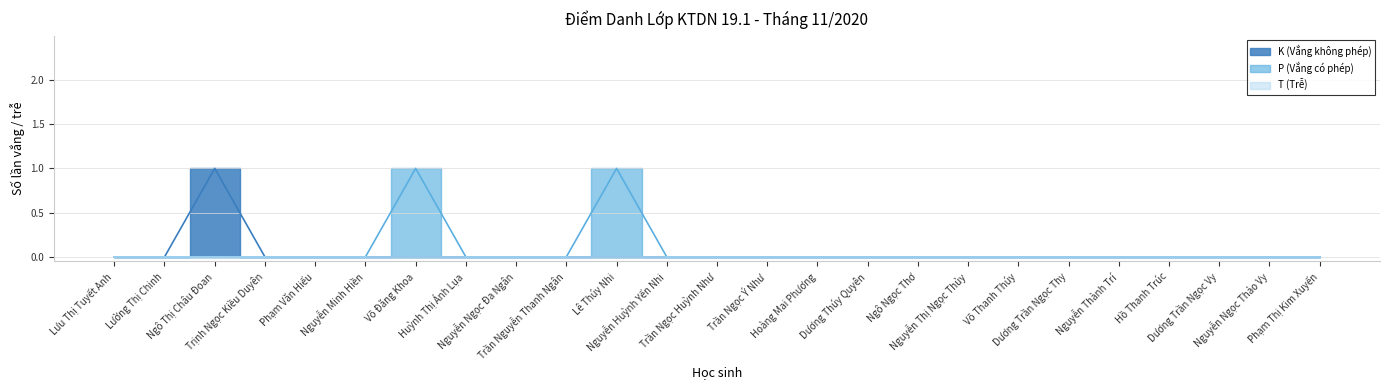

What is the sum of all K (Vắng không phép) values?

1